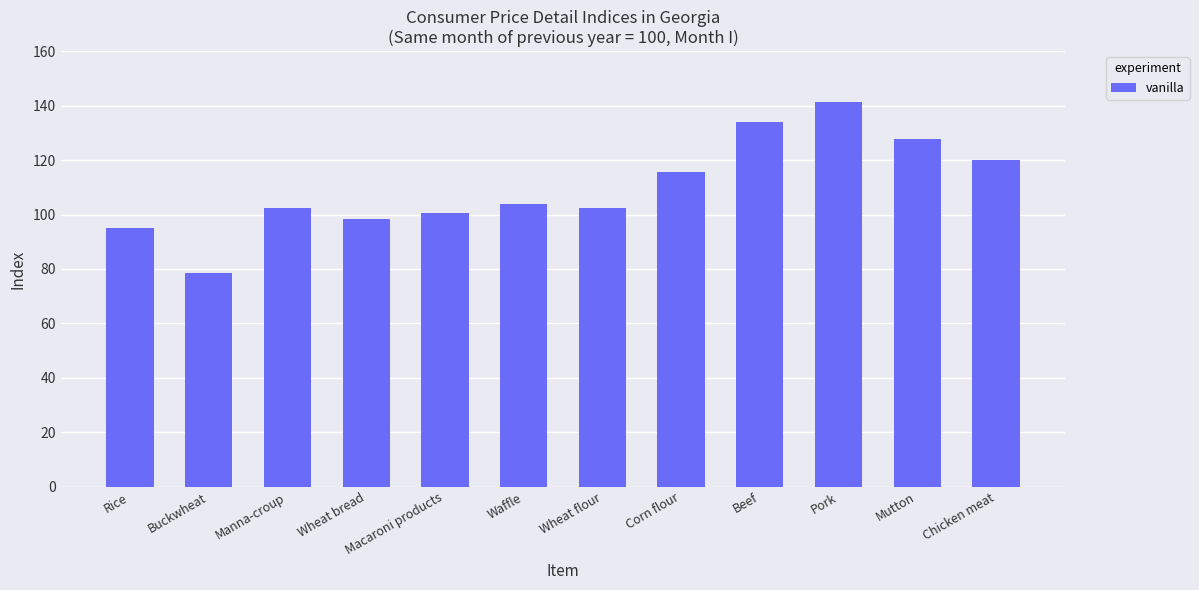

How many distinct data groups are displayed?

1